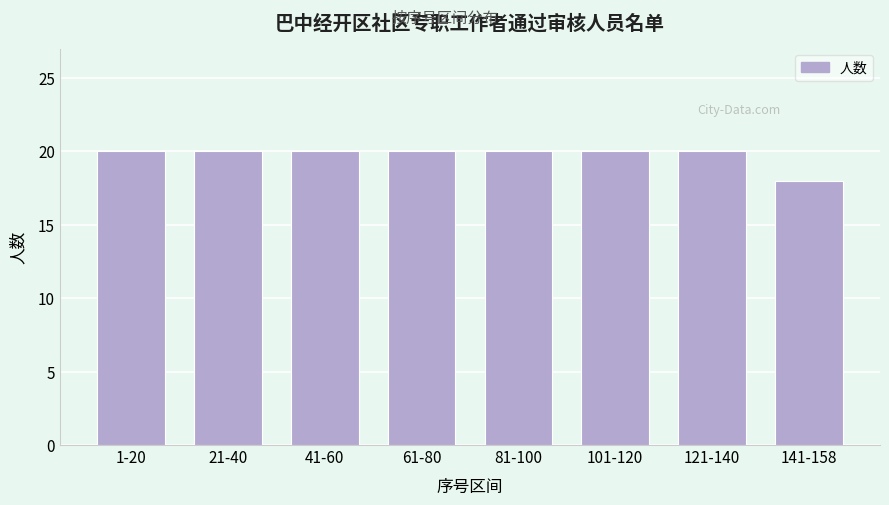

Reading right to left, what are all the values shown in this chart?

18	20	20	20	20	20	20	20